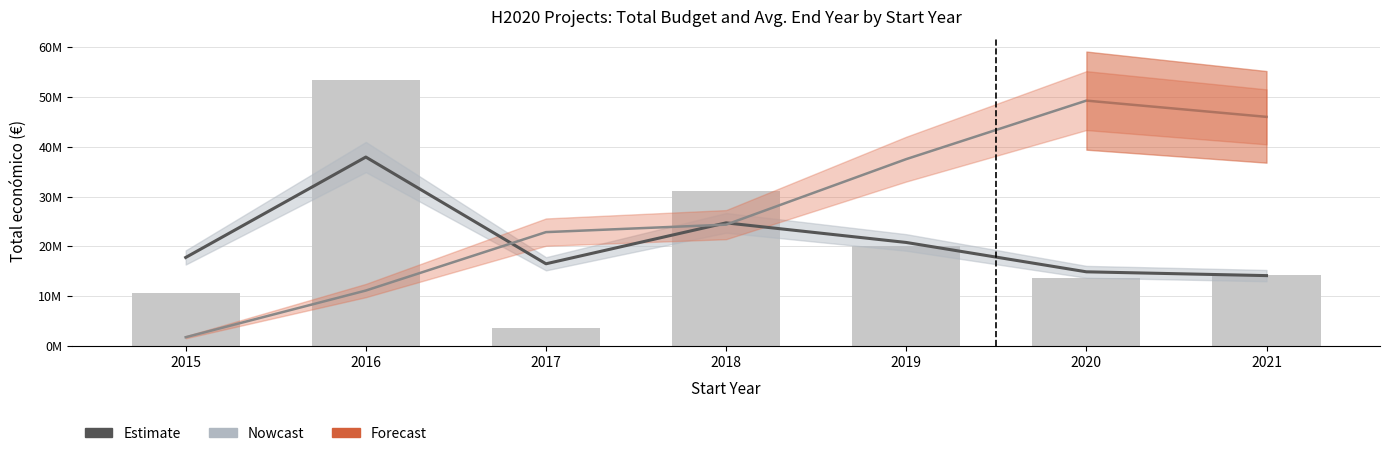

List the series in order of their peak value, lowest first.

Estimate, Nowcast, Total económico